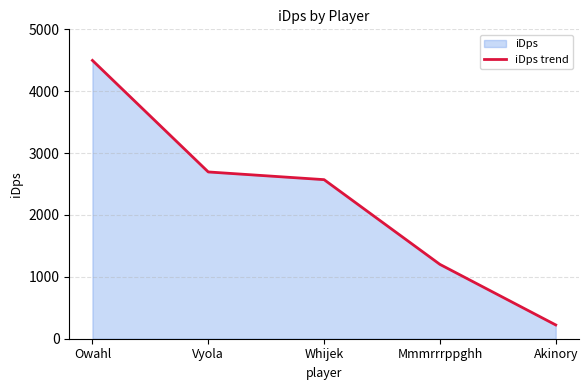

What is the sum of all values?

11188.1